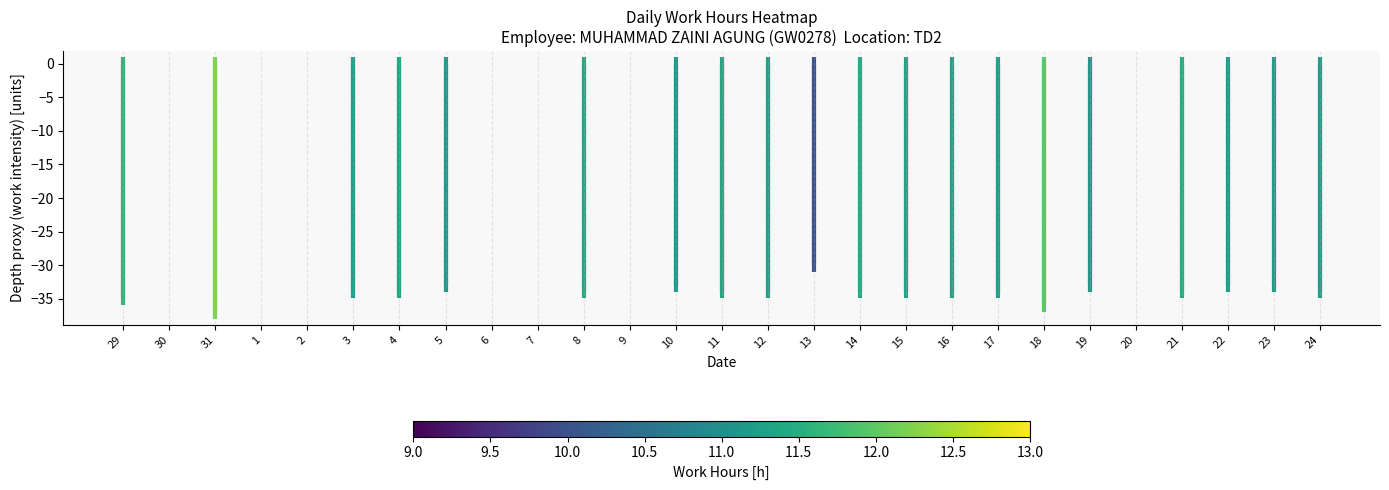

Where is the data nearest to the value -17?

29